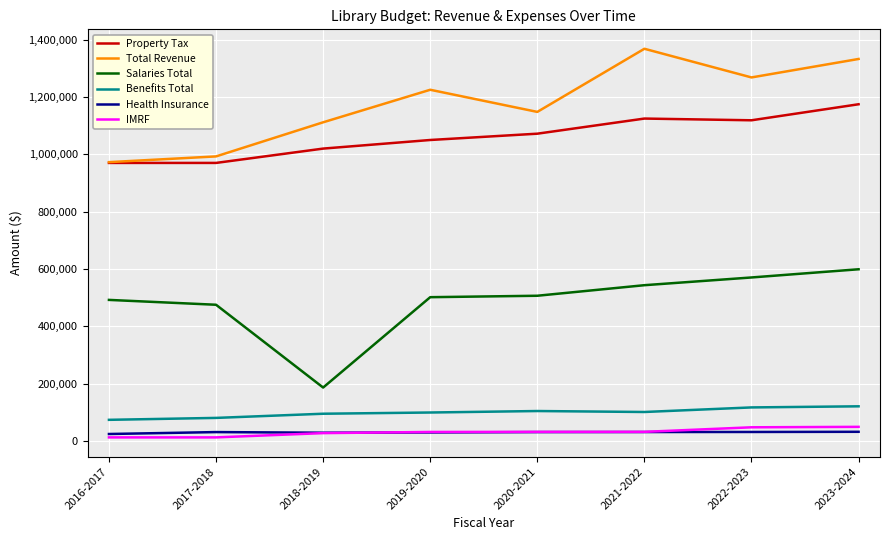

What is the greatest value displayed?

1368259.0